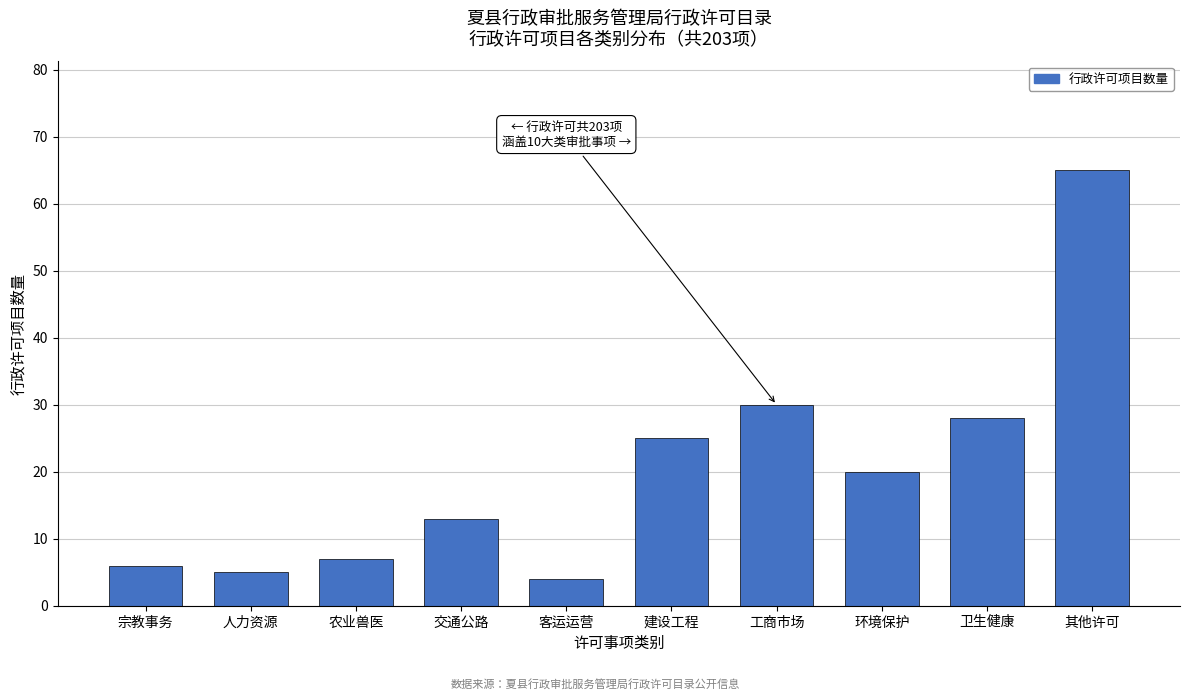

Reading right to left, list all the values displayed in this chart.

65	28	20	30	25	4	13	7	5	6